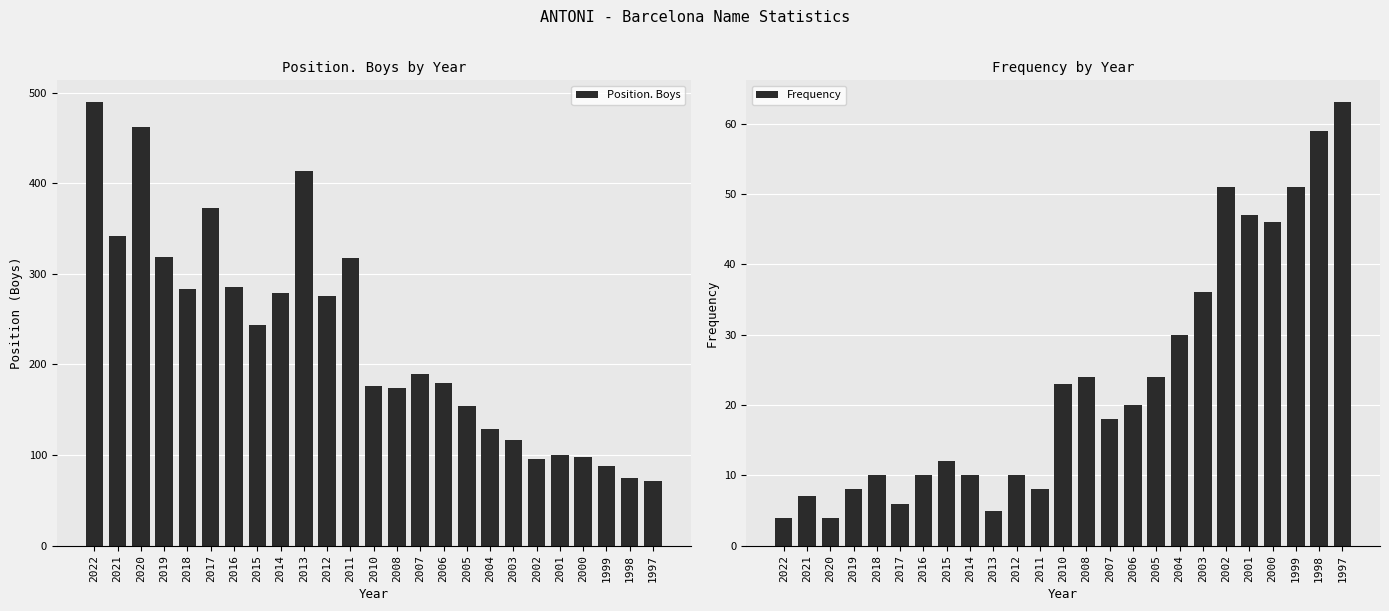

The Frequency series shows 4 at 2022. True or false?

True